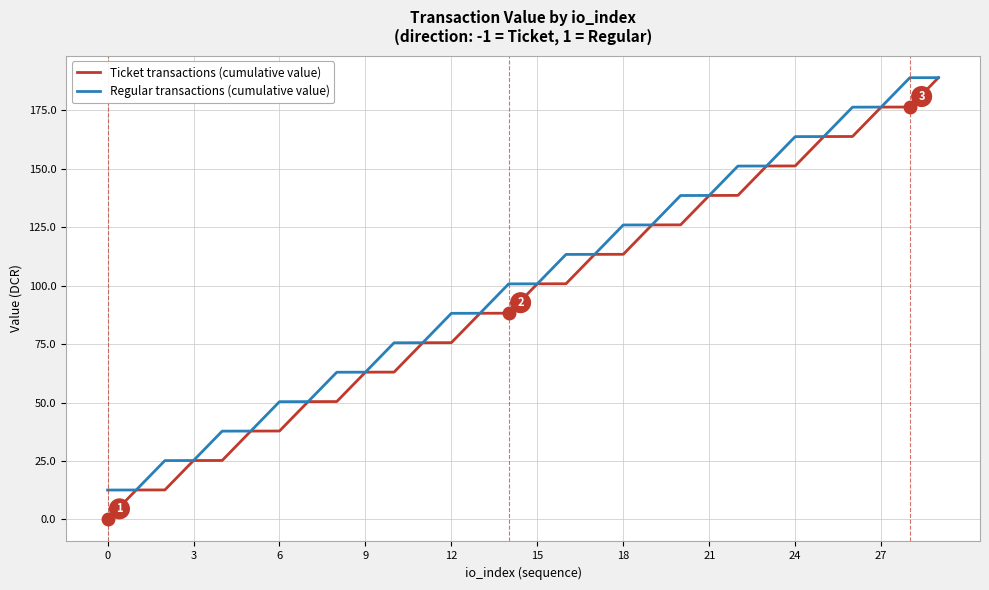

At how many categories does at least one series exceed 124?

12